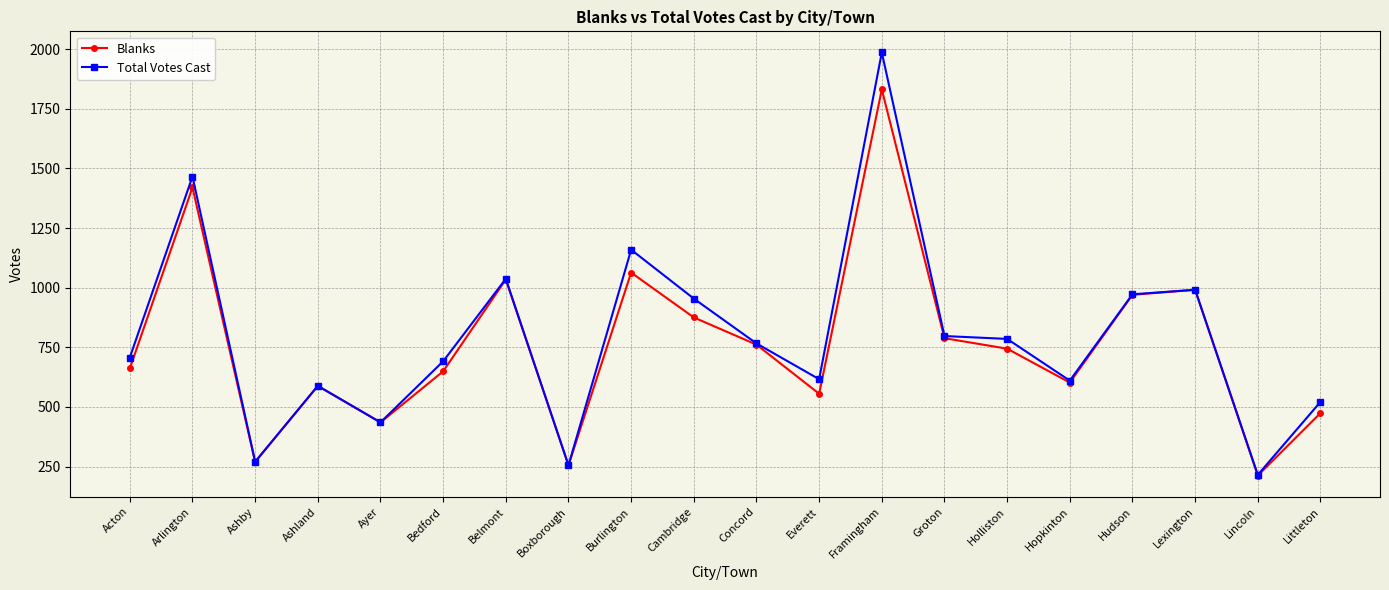

What is the smallest value displayed?

212